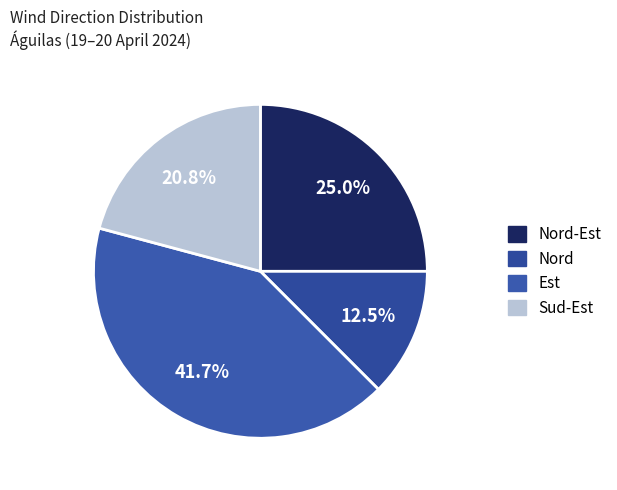

Which category has the biggest portion of the pie?

Est